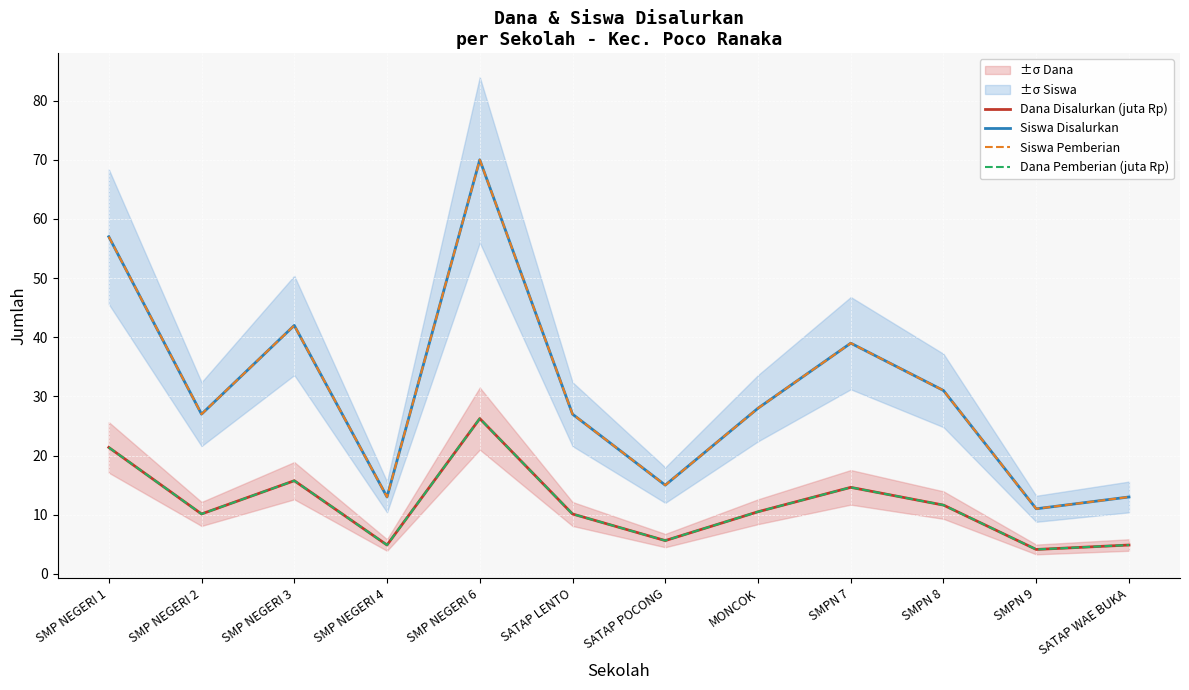

True or false: Siswa Pemberian has more than 2 interior local peaks.

True